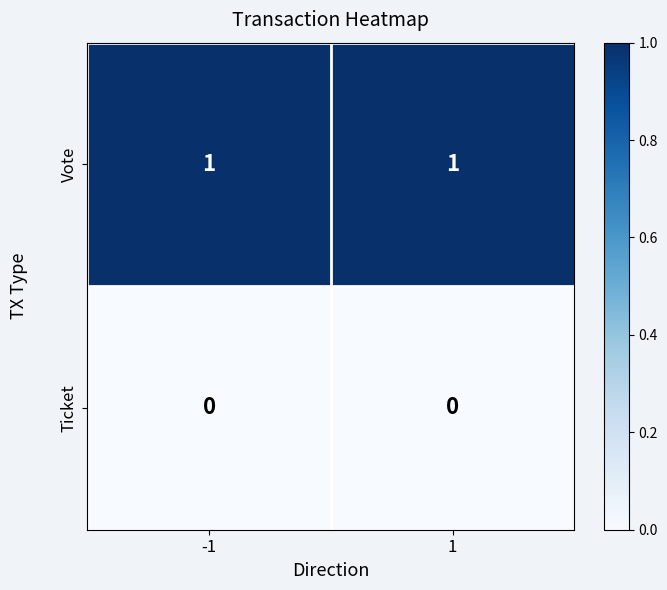

At 1, list the series in order from largest to smallest.

Vote, Ticket